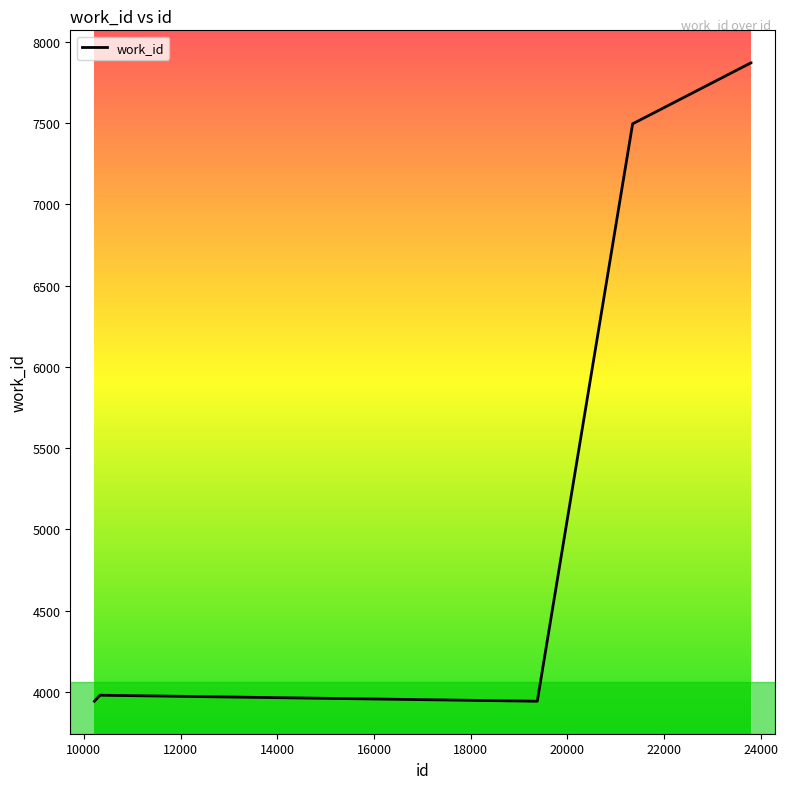

What is the minimum value shown in the chart?

3942